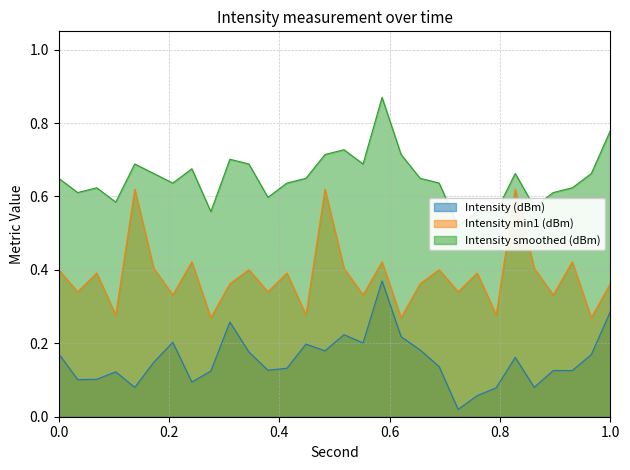

Which series changed the most between 32 and 46?

Intensity smoothed (dBm)